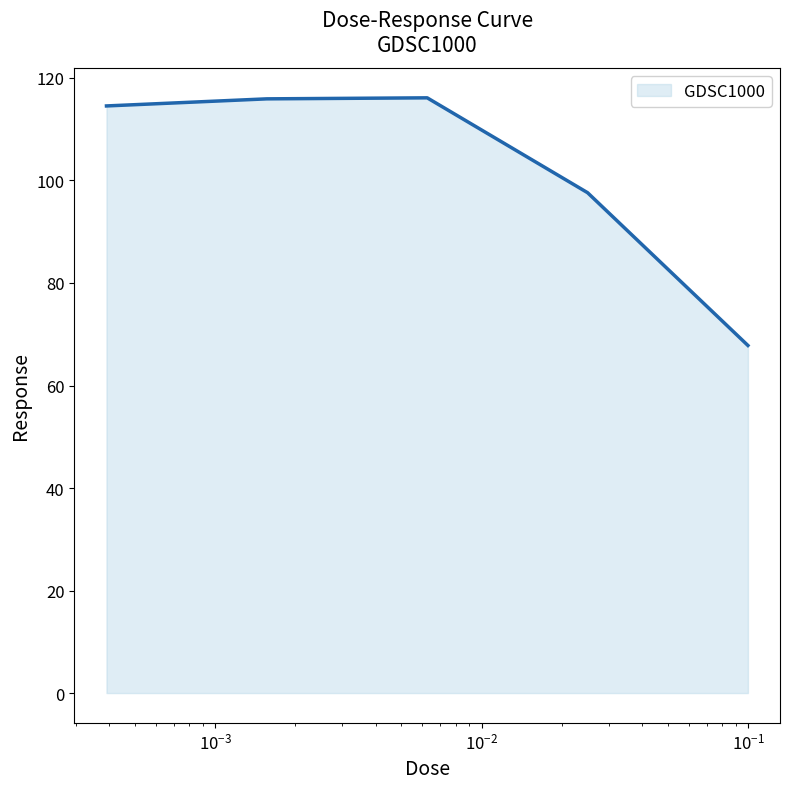

What is the difference between the maximum and minimum values?

48.3